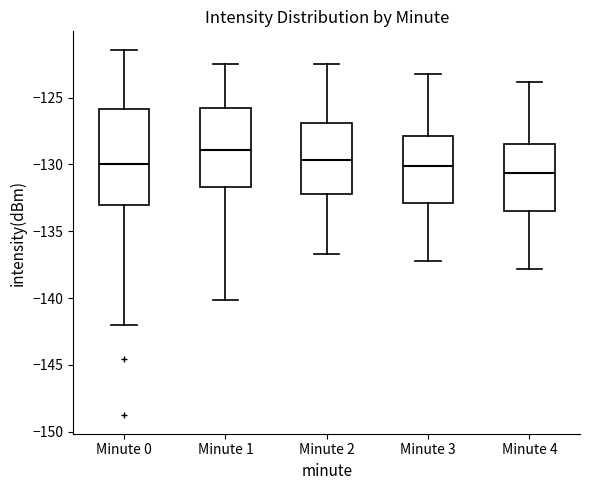

Reading left to right, transcribe this box plot: for each box, give where its median line is, the range the box spans, and where its two whiskers end, as read against the y-axis. The values are not printed on the chart, so give them approximately, as read against the axis.

Minute 0: median -130.0, box -133.0 to -126.0, whiskers -142.0 to -121.5
Minute 1: median -129.0, box -131.5 to -126.0, whiskers -140.0 to -122.5
Minute 2: median -129.5, box -132.0 to -127.0, whiskers -136.5 to -122.5
Minute 3: median -130.0, box -133.0 to -128.0, whiskers -137.0 to -123.0
Minute 4: median -130.5, box -133.5 to -128.5, whiskers -138.0 to -124.0